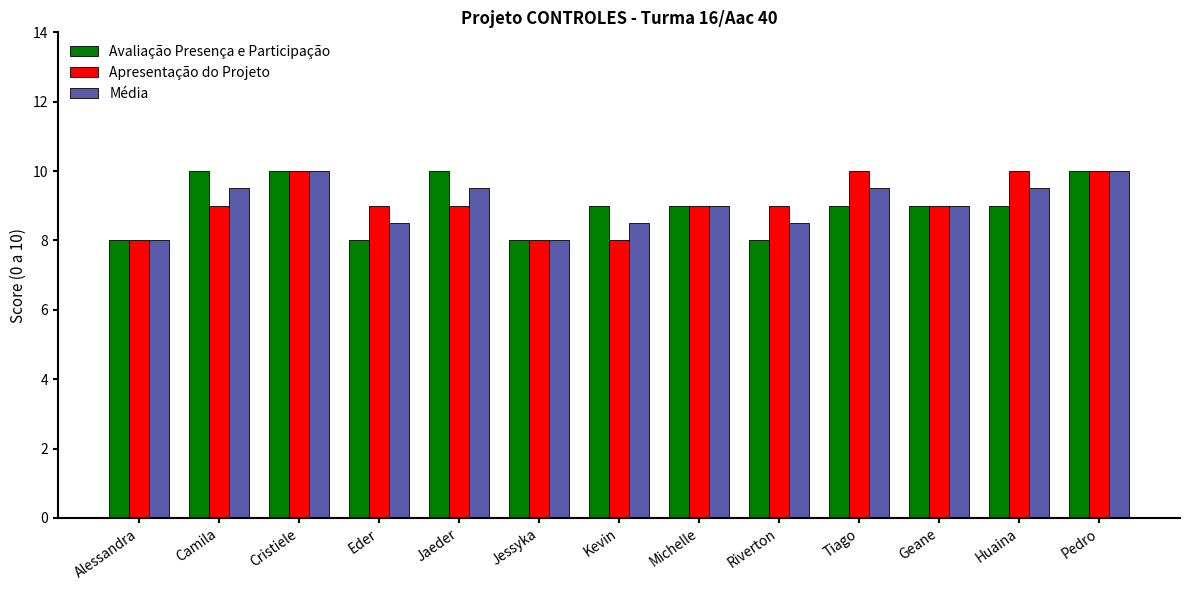

Count the number of data series in this chart.

3